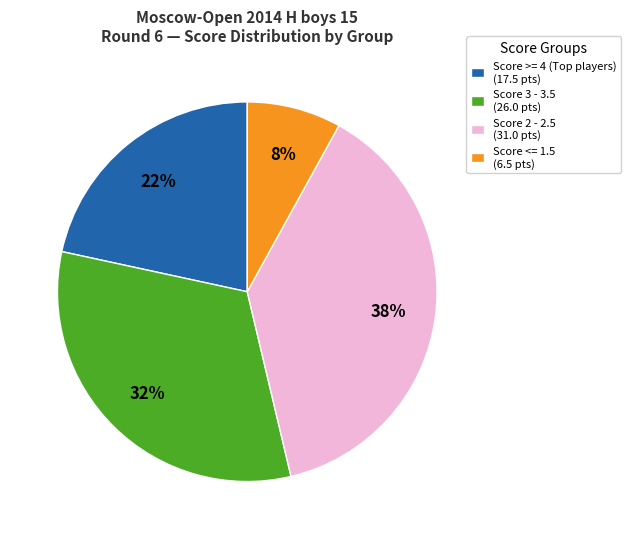

Does any single category account for the majority?

No